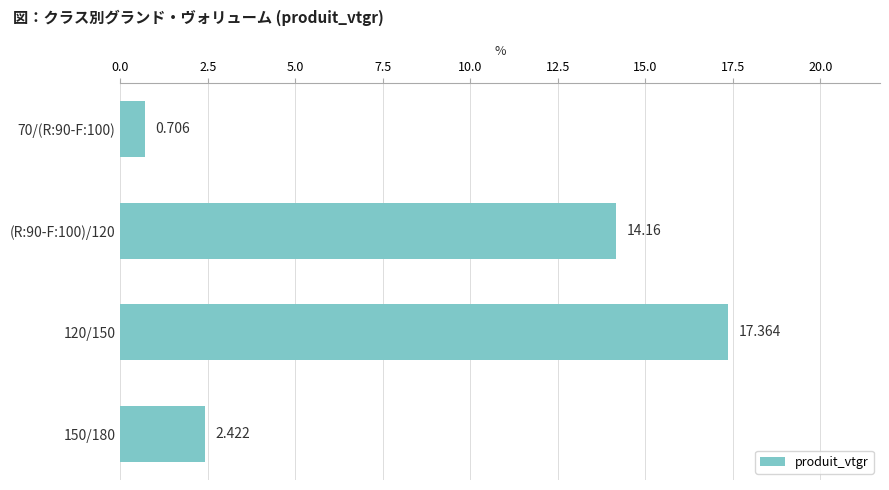

List the labels in order of value, smallest first.

70/(R:90-F:100), 150/180, (R:90-F:100)/120, 120/150